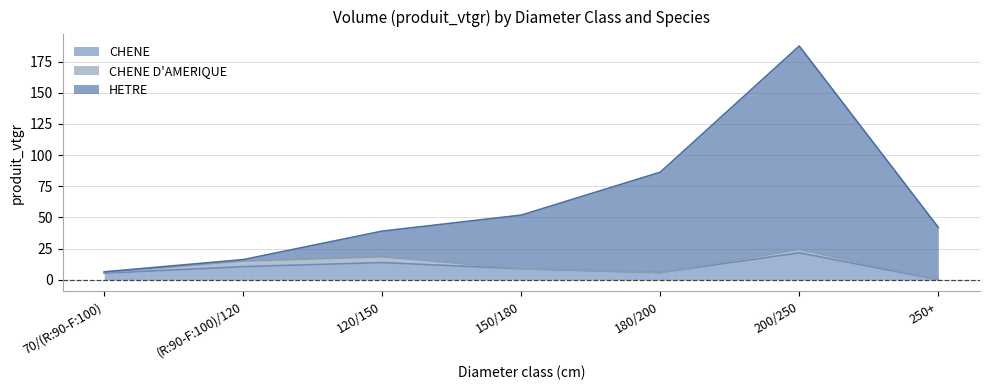

In CHENE, how many points are lower than both neighbors (excluding endpoints)?

1